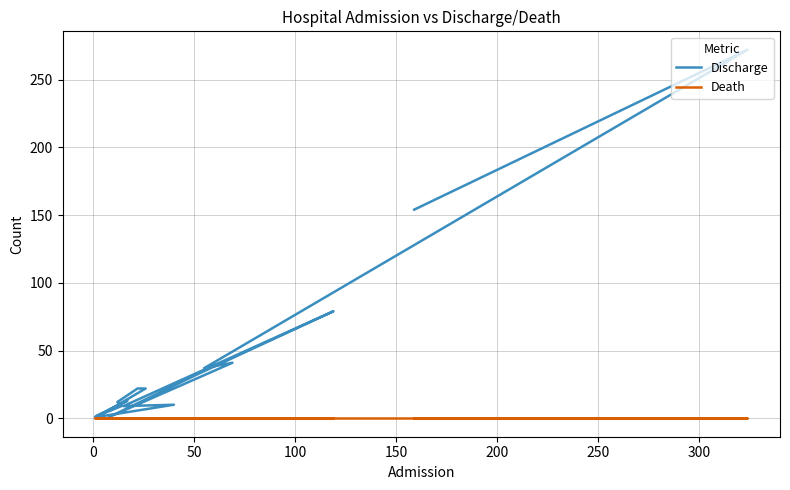

Which series has the largest range (max minus min)?

Discharge